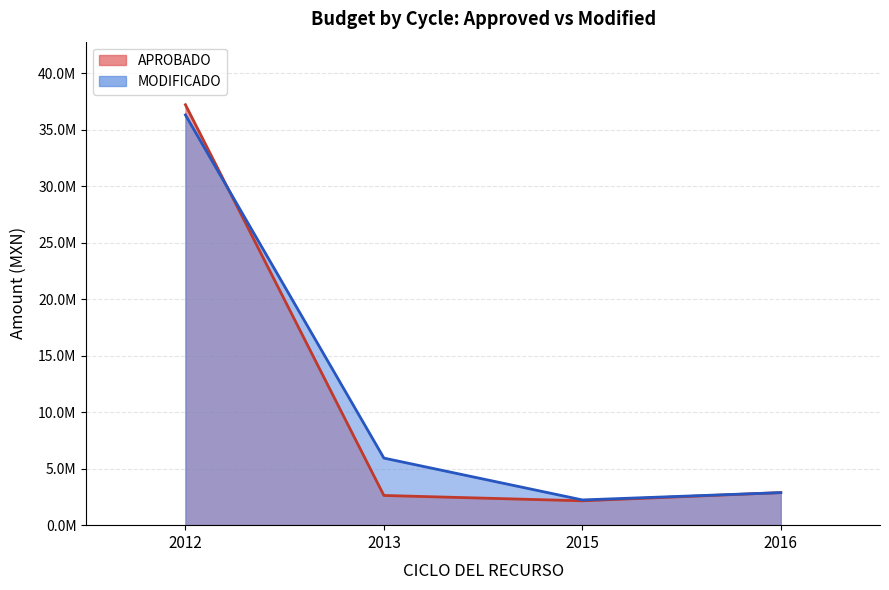

Which label corresponds to the largest value in the chart?

2012